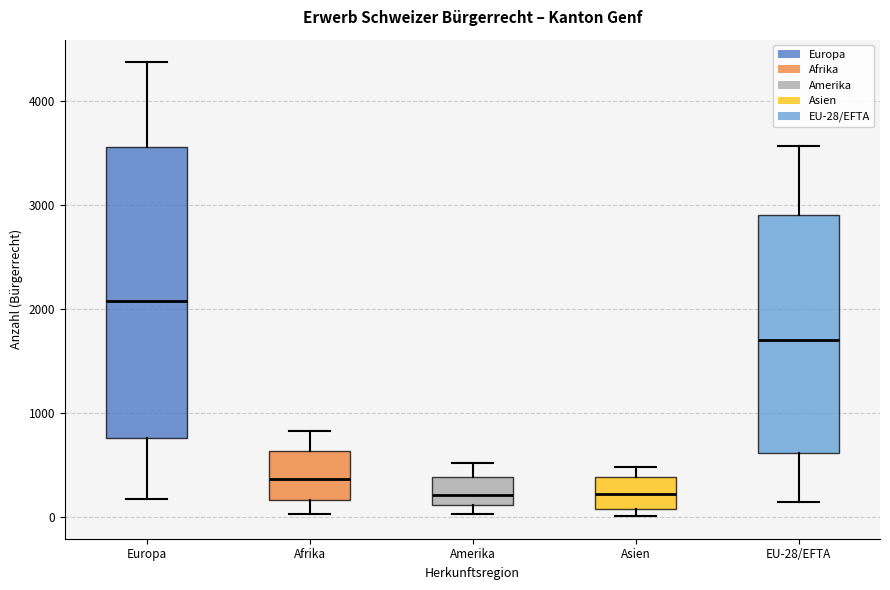

Reading left to right, transcribe this box plot: for each box, give where its median line is, the range the box spans, and where its two whiskers end, as read against the y-axis. The values are not printed on the chart, so give them approximately, as read against the axis.

Europa: median 2100, box 800 to 3600, whiskers 200 to 4400
Afrika: median 400, box 200 to 600, whiskers 0 to 800
Amerika: median 200, box 100 to 400, whiskers 0 to 500
Asien: median 200, box 100 to 400, whiskers 0 to 500
EU-28/EFTA: median 1700, box 600 to 2900, whiskers 100 to 3600